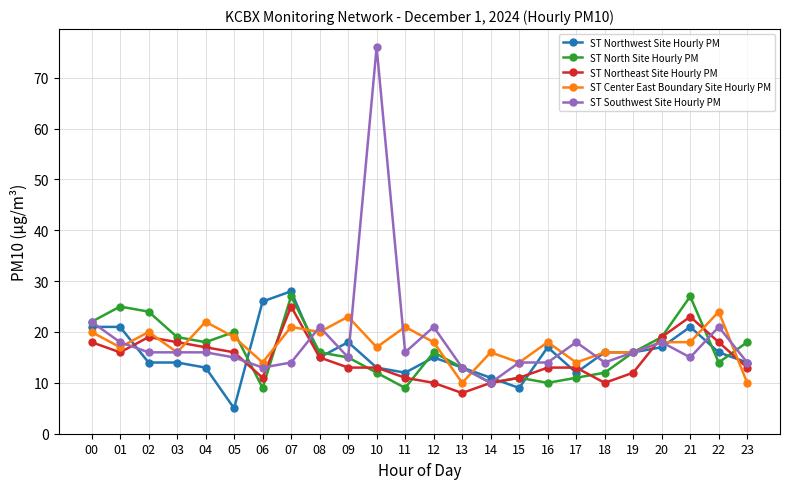

Does the chart have visible grid lines?

Yes